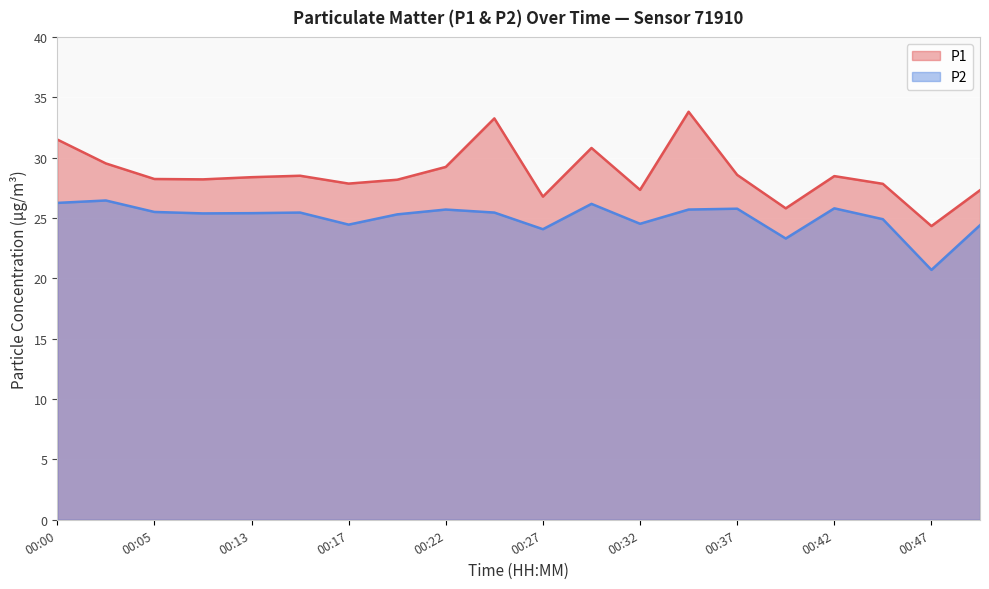

Rank the series by their average value, from highest to lowest.

P1, P2